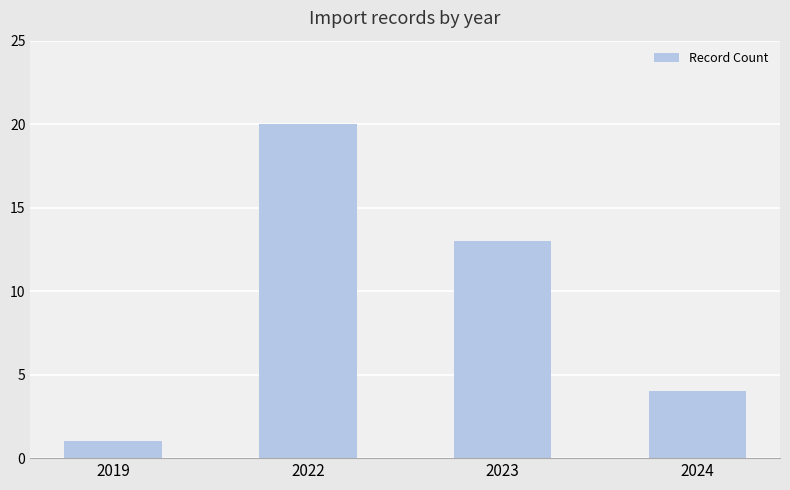

The chart shows a value of 4 at 2023. True or false?

False